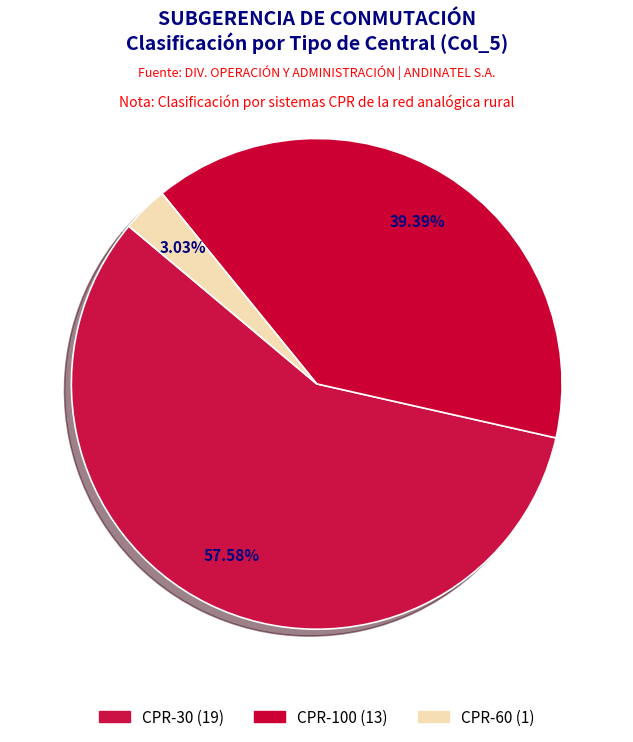

How many segments does this pie chart have?

3